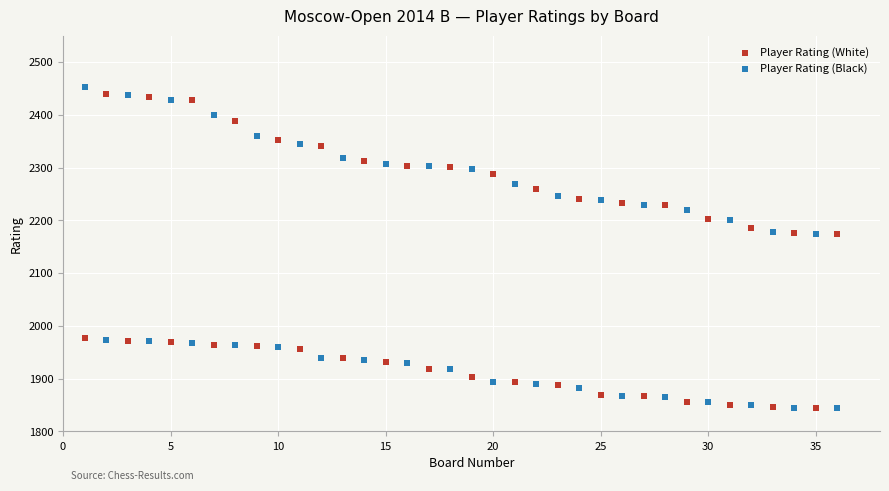

Which series reaches the maximum Y coordinate?

Player Rating (Black)